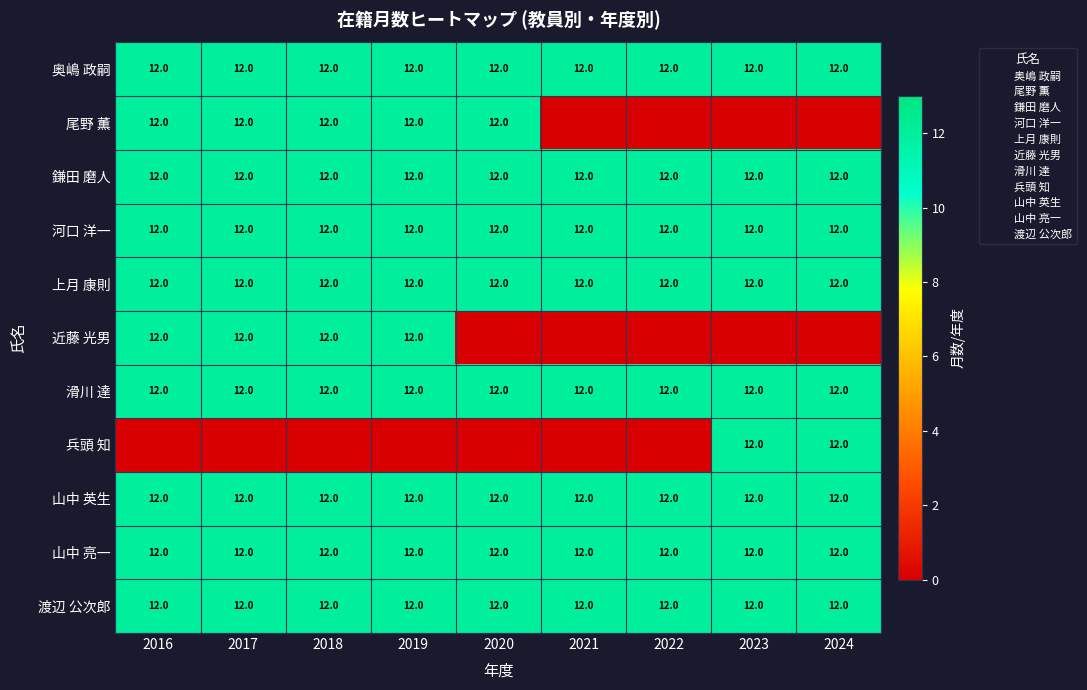

Which category has the highest value across all series?

2016